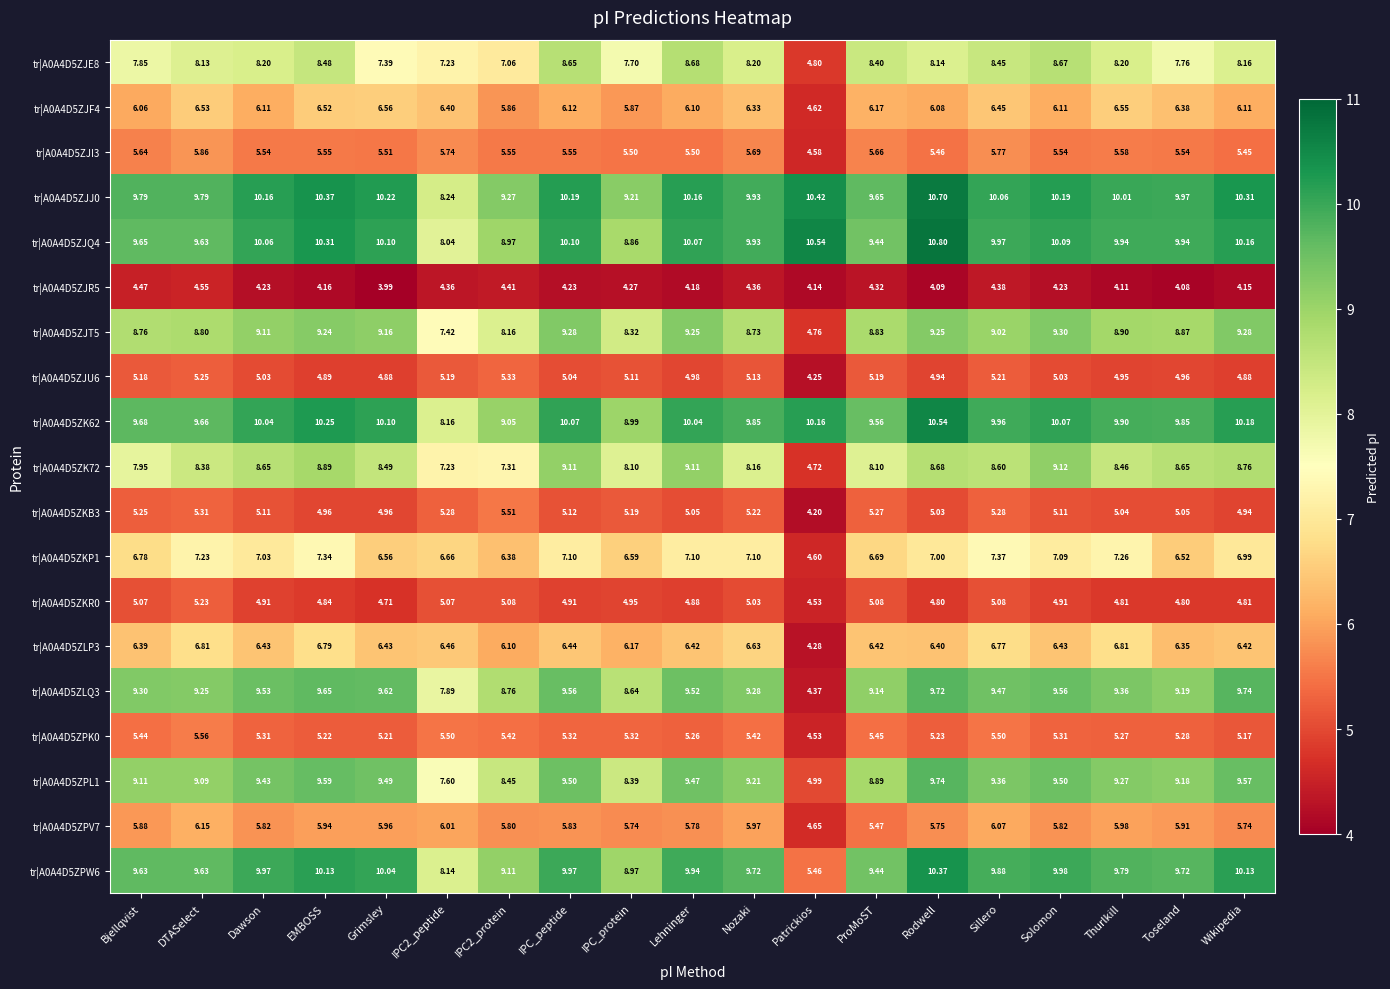

At which label does tr|A0A4D5ZKP1 first exceed 7?

DTASelect